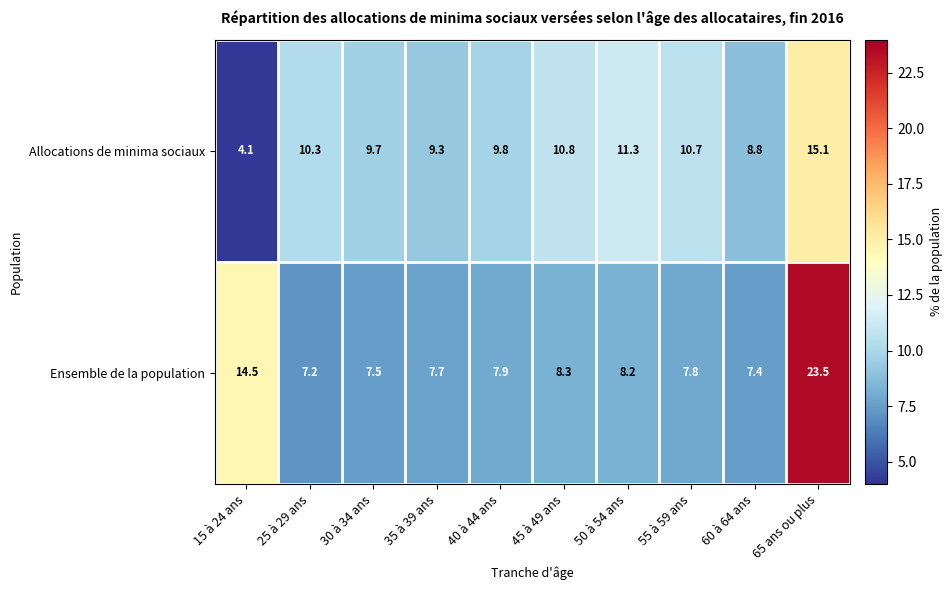

Is it true that Ensemble de la population equals 23.5 at 65 ans ou plus?

True